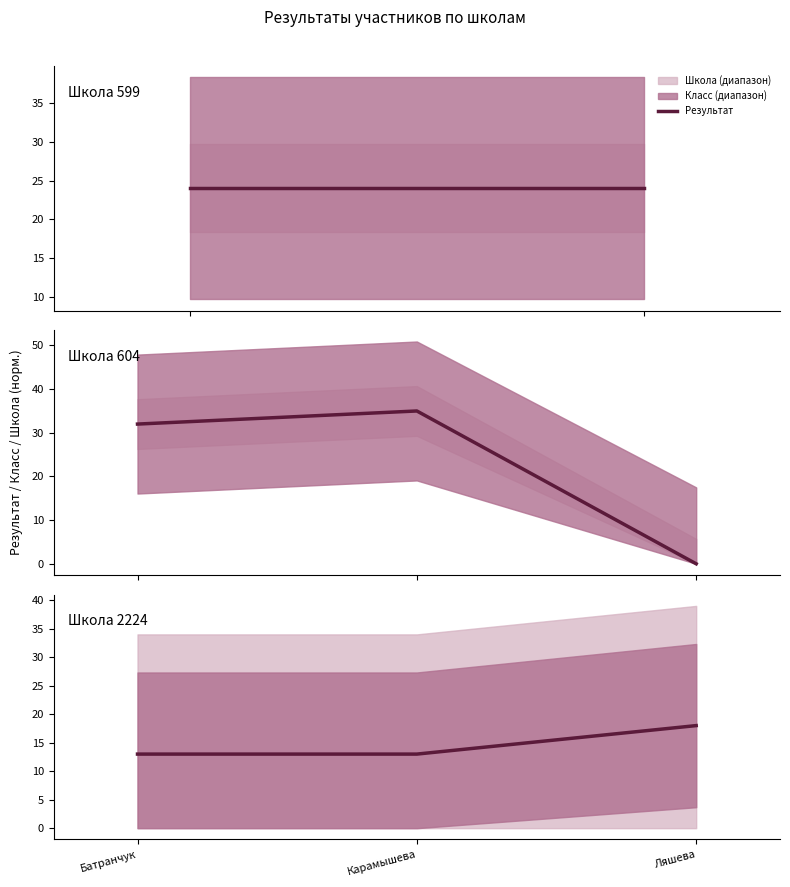

The chart shows a value of 28 at Ляшева. True or false?

False